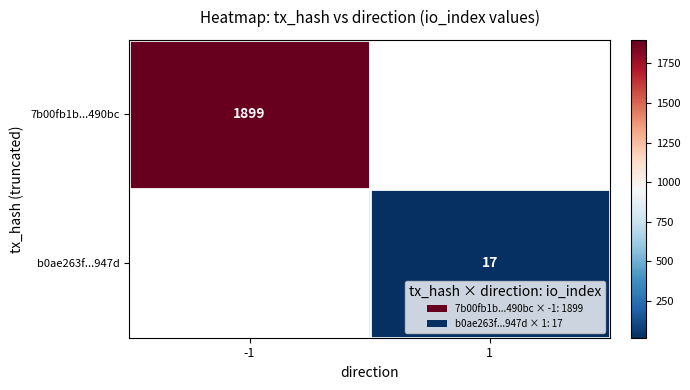

The value of 7b00fb1b...490bc at -1 is 1899. True or false?

True